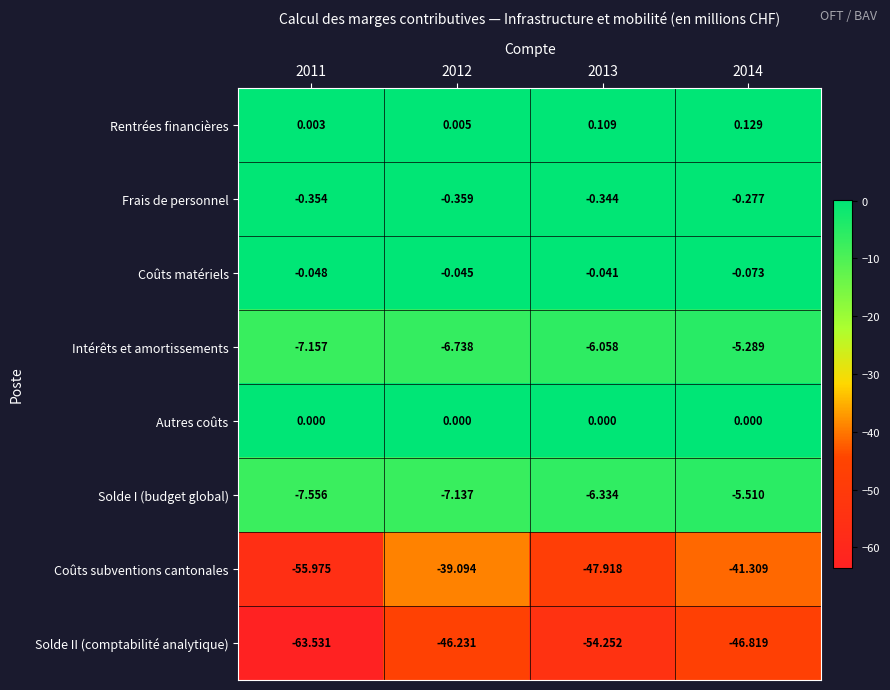

Rank the series at 2011 from highest to lowest value.

Rentrées financières, Autres coûts, Coûts matériels, Frais de personnel, Intérêts et amortissements, Solde I (budget global), Coûts subventions cantonales, Solde II (comptabilité analytique)